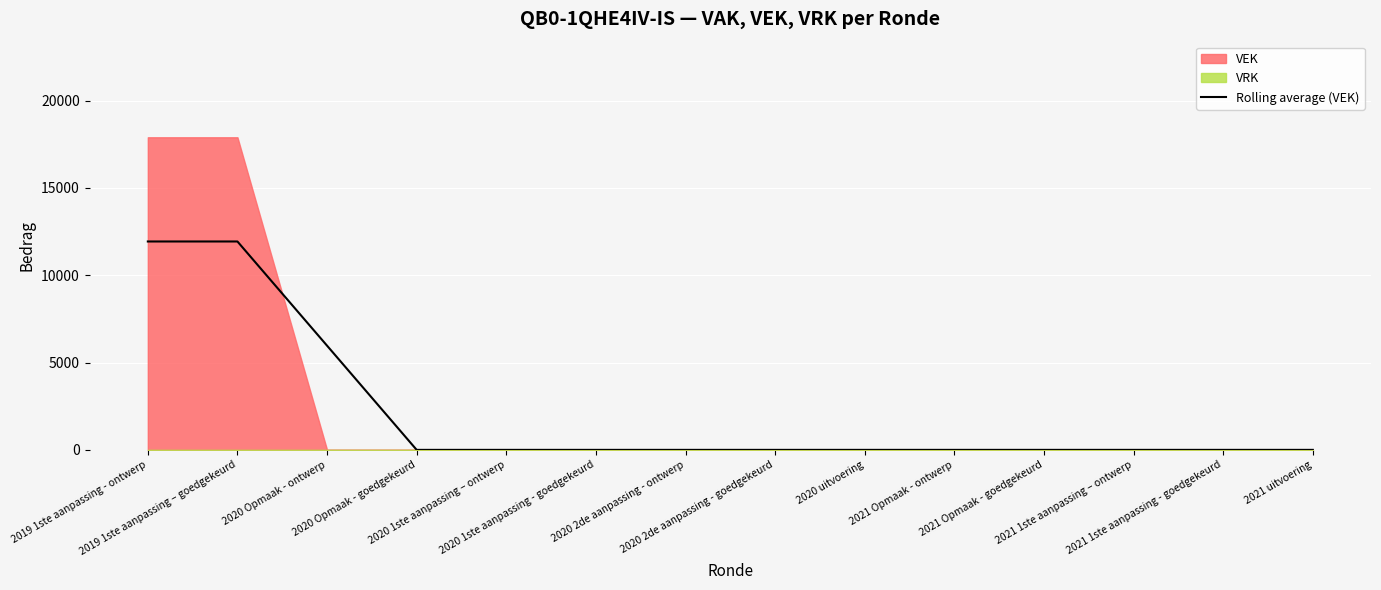

Rank the categories by value from lowest to highest.

2020 Opmaak - goedgekeurd, 2020 1ste aanpassing – ontwerp, 2020 1ste aanpassing - goedgekeurd, 2020 2de aanpassing - ontwerp, 2020 2de aanpassing - goedgekeurd, 2020 uitvoering, 2021 Opmaak - ontwerp, 2021 Opmaak - goedgekeurd, 2021 1ste aanpassing – ontwerp, 2021 1ste aanpassing - goedgekeurd, 2021 uitvoering, 2020 Opmaak - ontwerp, 2019 1ste aanpassing - ontwerp, 2019 1ste aanpassing – goedgekeurd